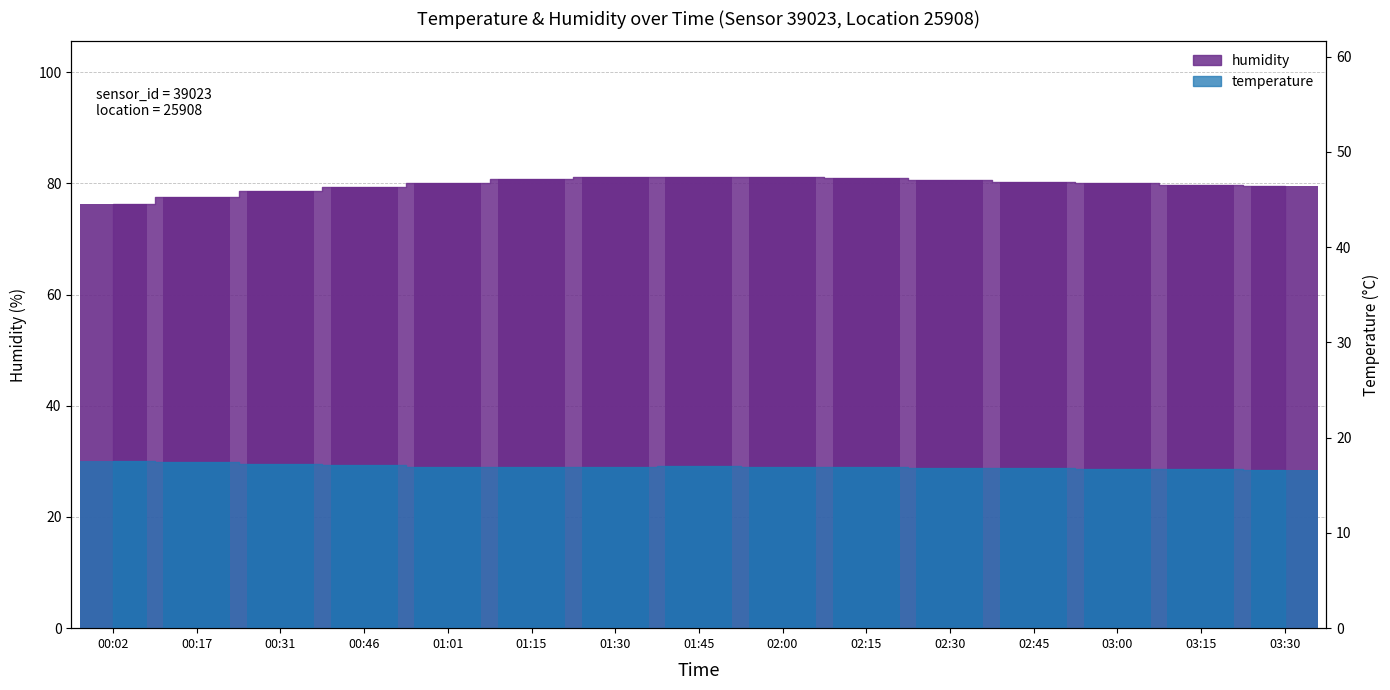

Which has a higher value, 03:30 or 00:31?

03:30